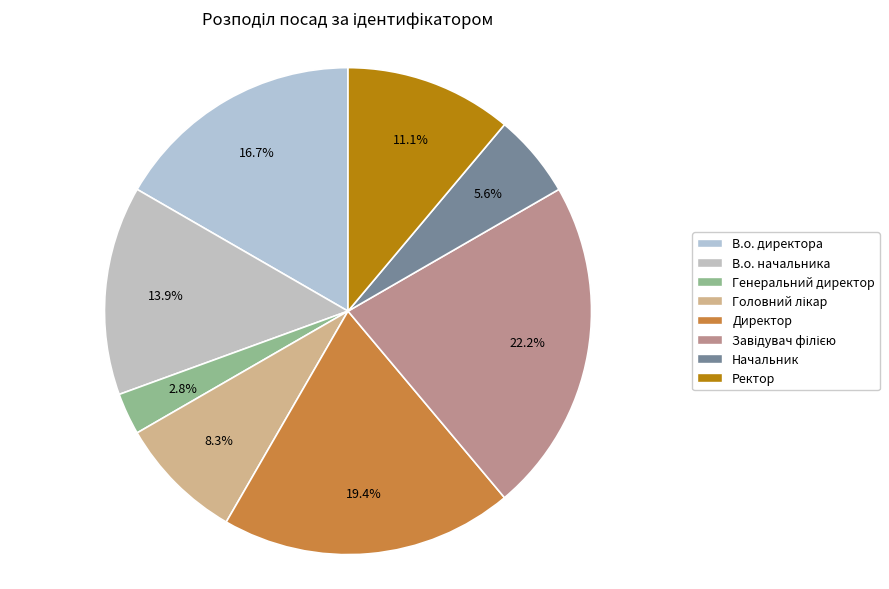

Between В.о. директора and Директор, which is larger?

Директор